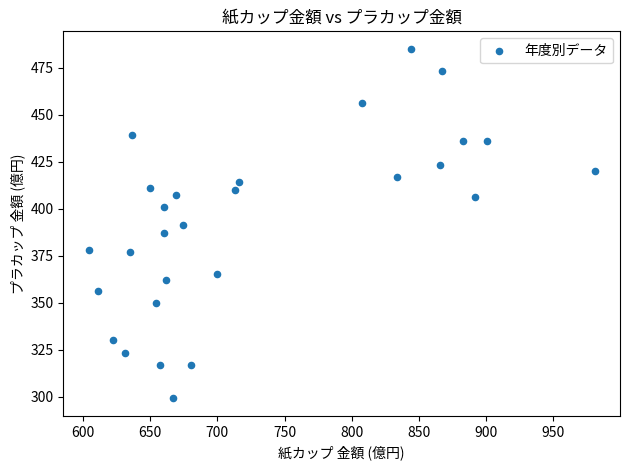

What is the range of X values (max minus min)?

377